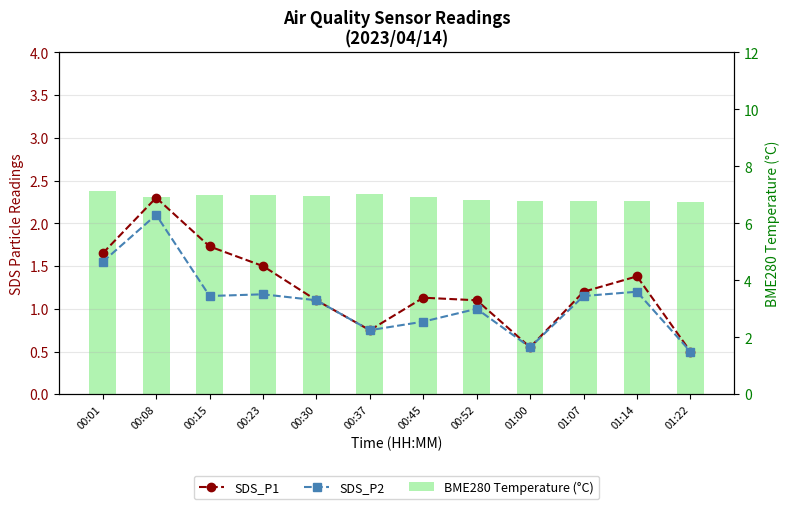

What is the sum of the BME280 Temperature (°C) values at 00:37 and 00:15?

14.0